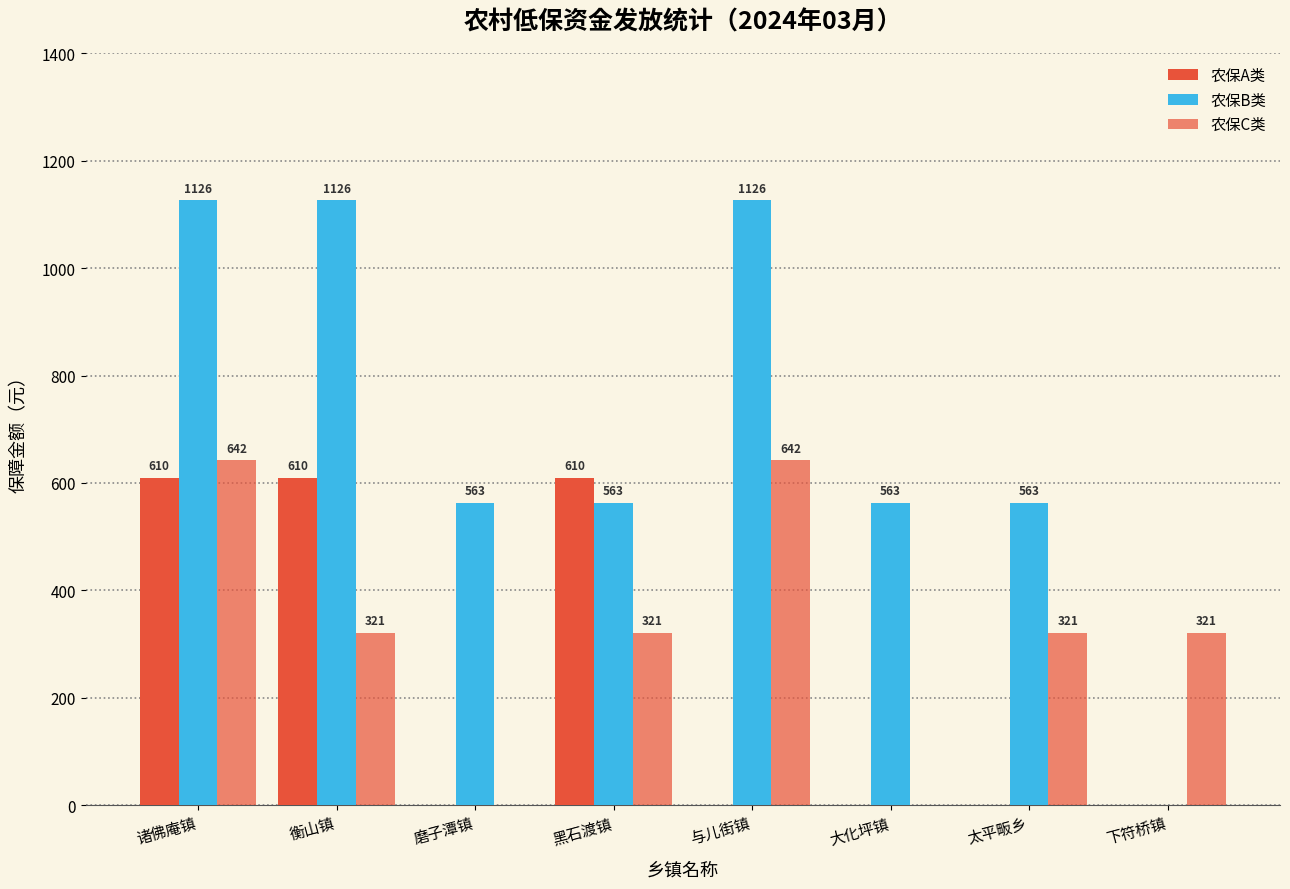

How many groups of bars are there?

8